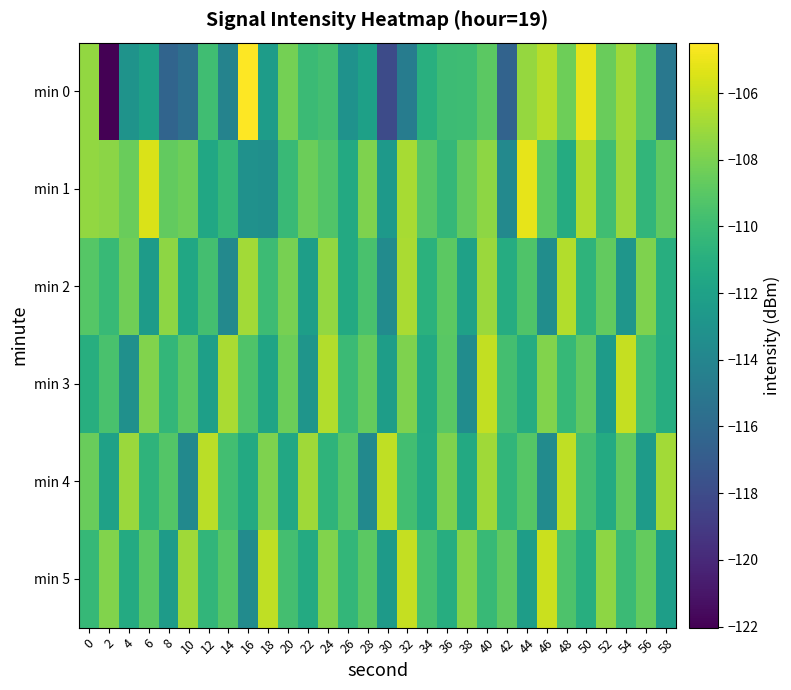

Between 46 and 50, which series saw the biggest shift?

min 5